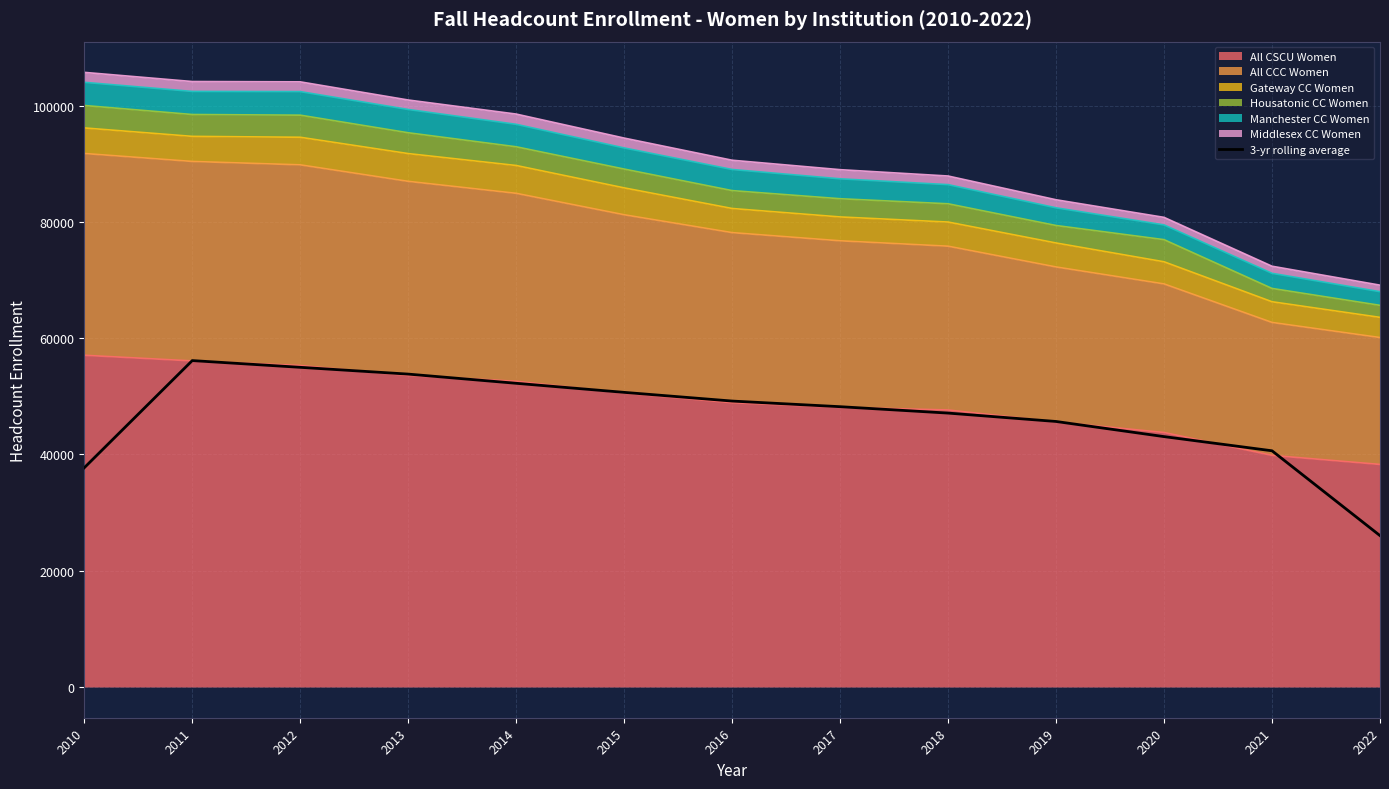

True or false: the data shows 47122.7 at 2018.

True